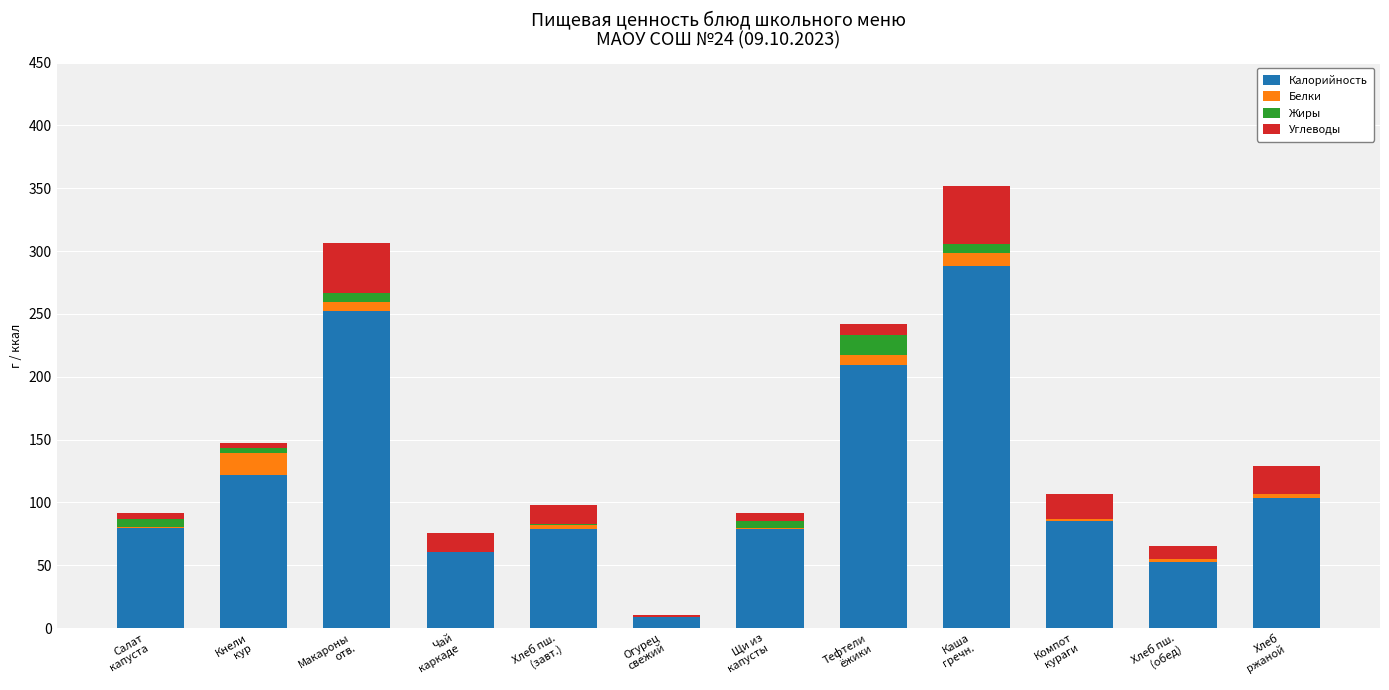

True or false: Калорийность has a value of 103.9 at Хлеб
ржаной.

True